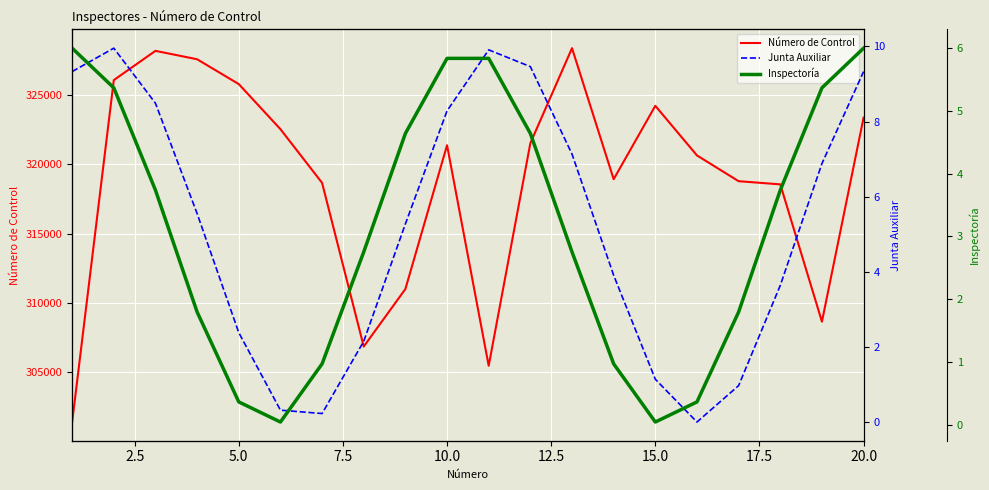

List the series in order of their peak value, highest first.

Número de Control, Junta Auxiliar, Inspectoría